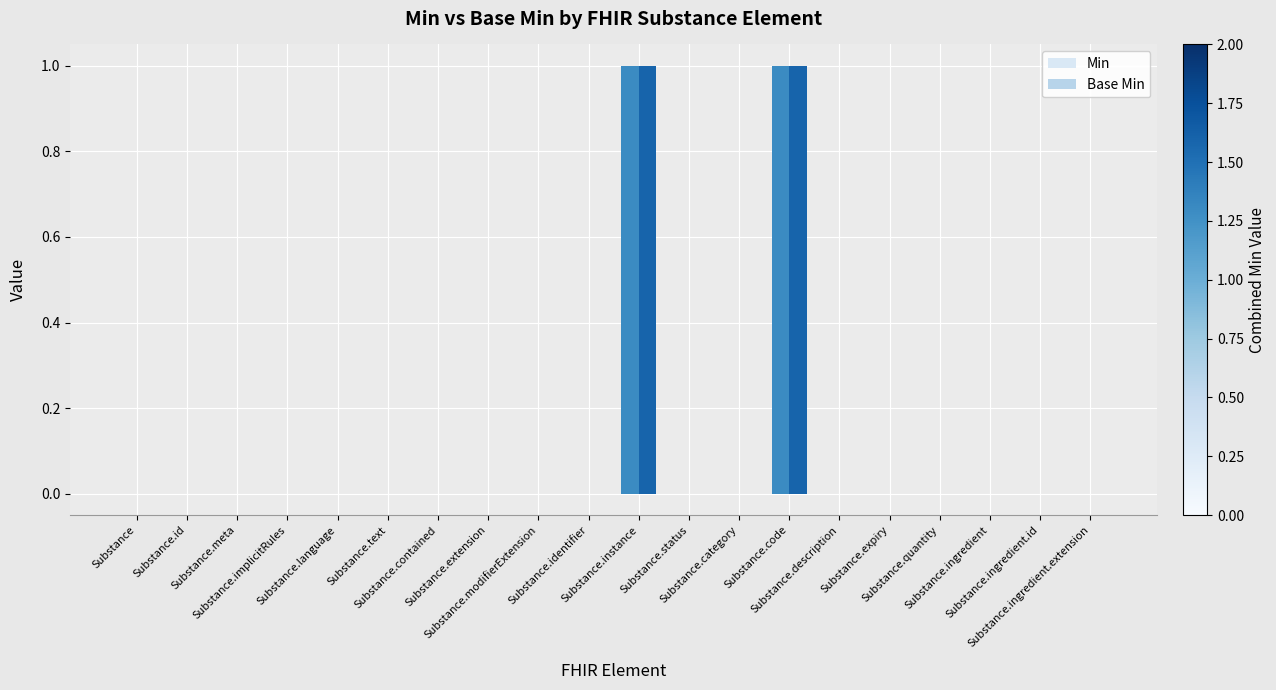

How many groups of bars are there?

20